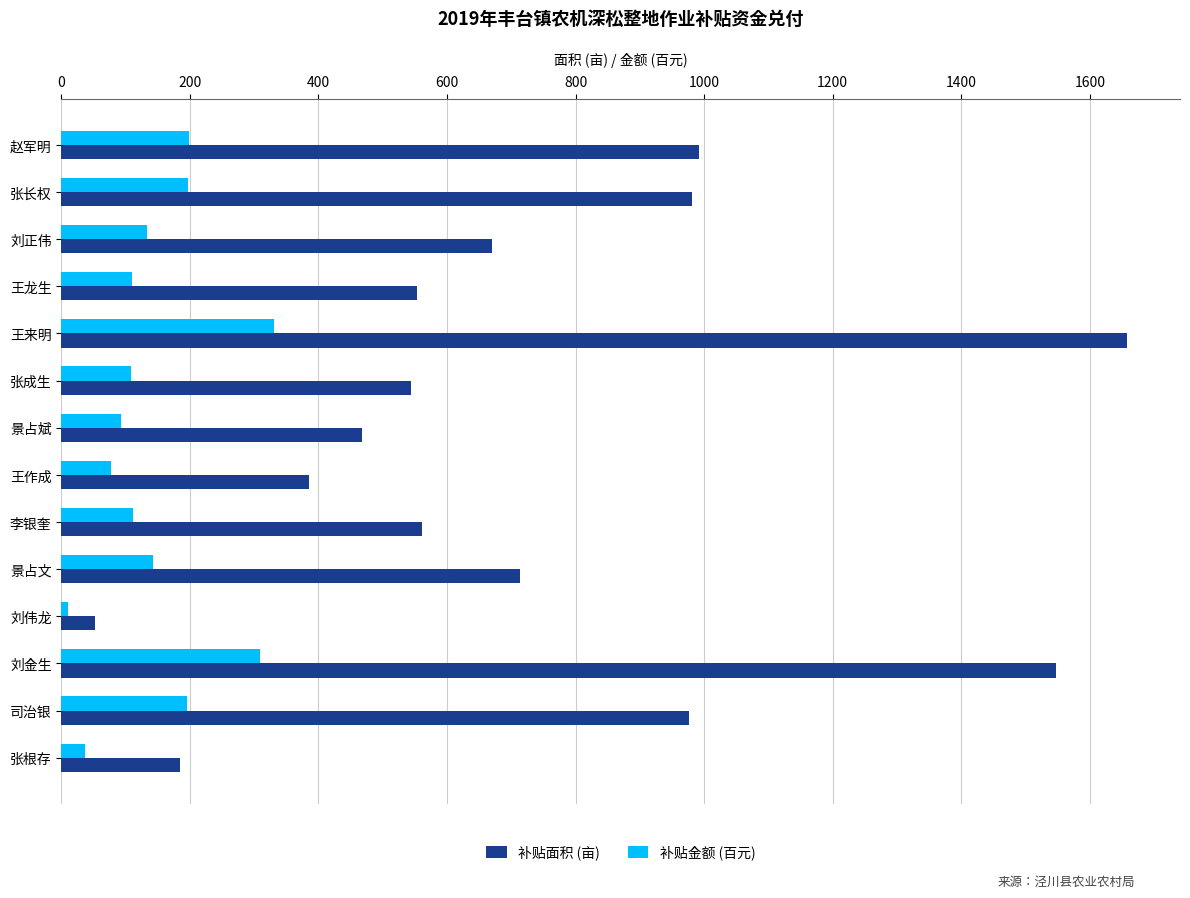

Which series has the largest total across all categories?

补贴面积 (亩)